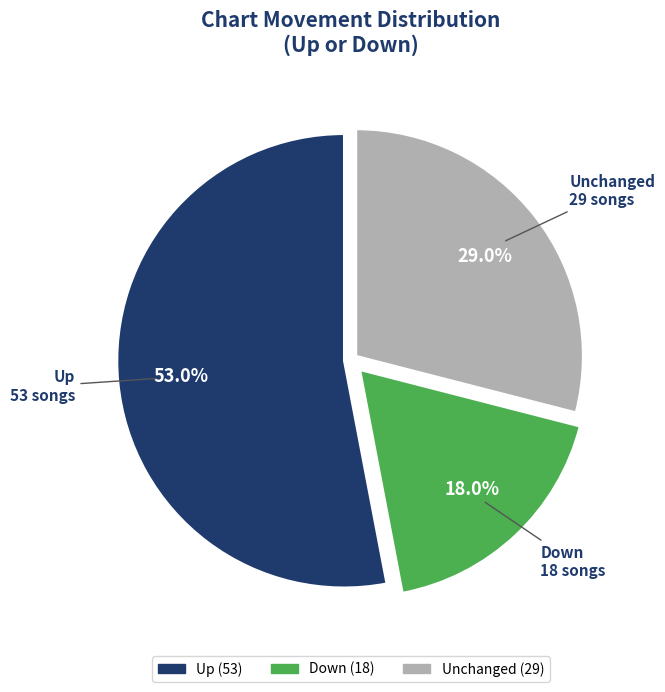

Is the sum of Down and Up greater than half?

Yes